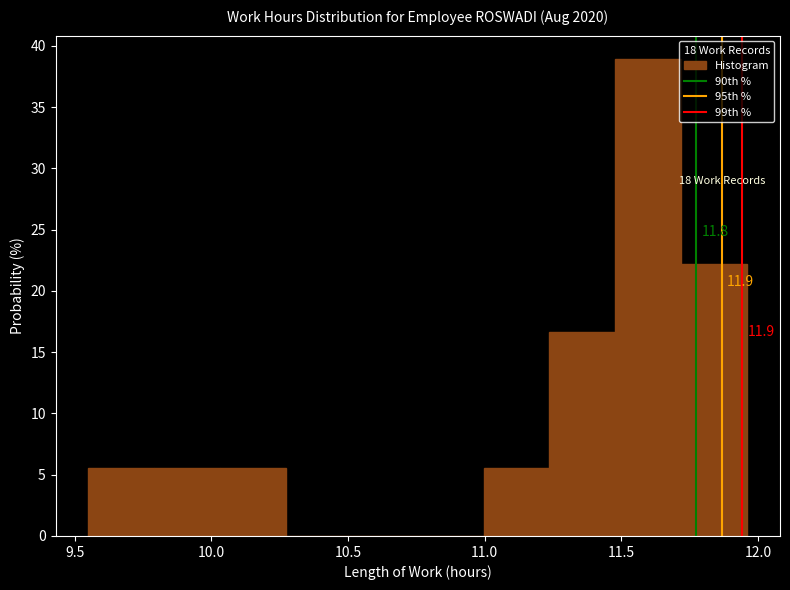

Which range on the x-axis has the tallest bar?

11.50 to 11.70